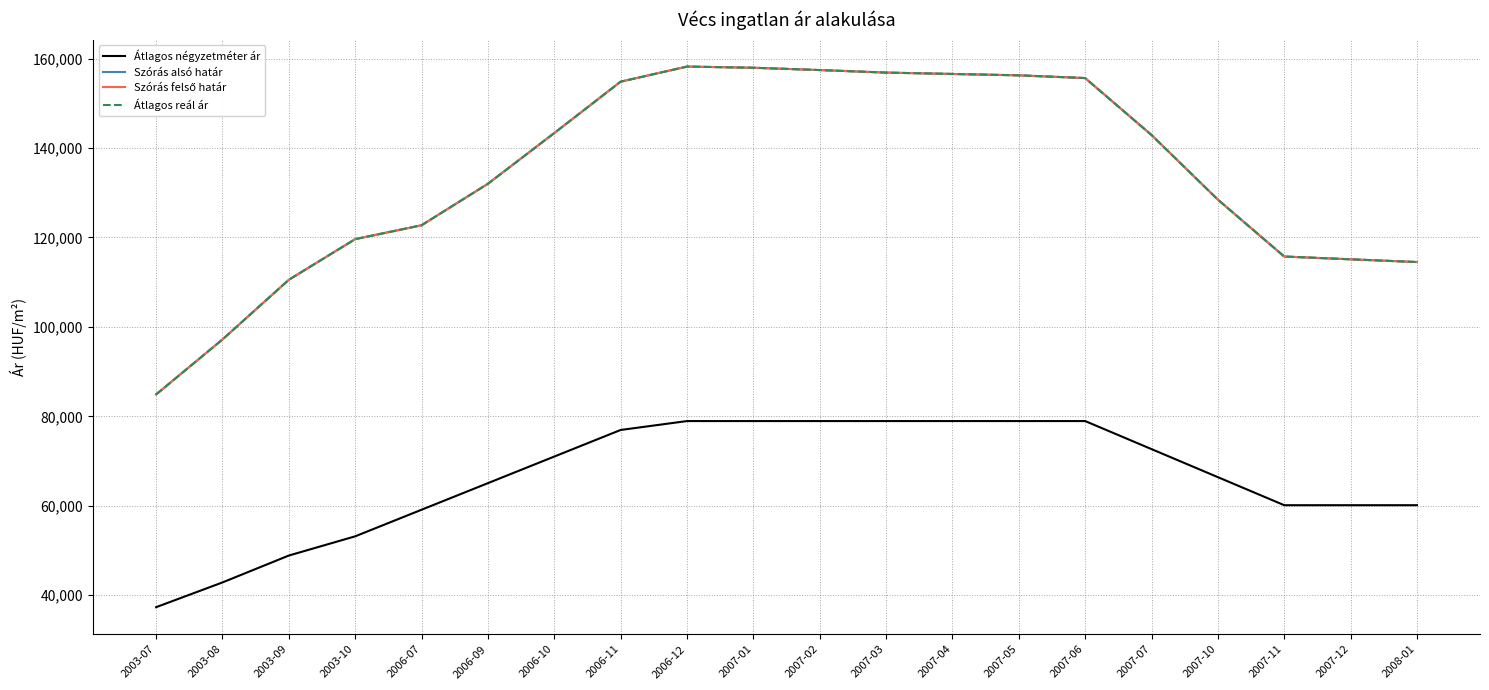

True or false: Átlagos négyzetméter ár and Átlagos reál ár intersect in this chart.

False